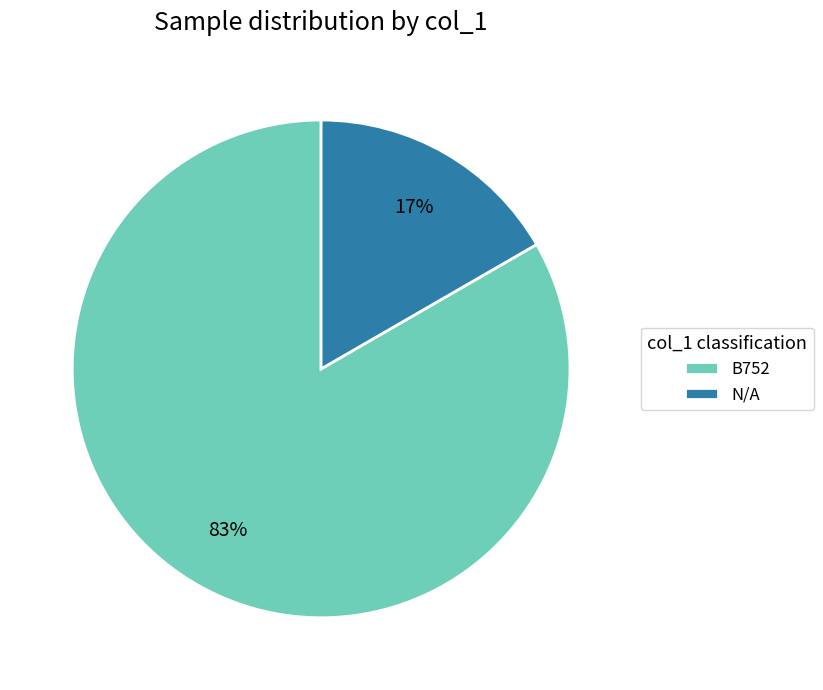

To the nearest percent, what portion does N/A represent?

17%